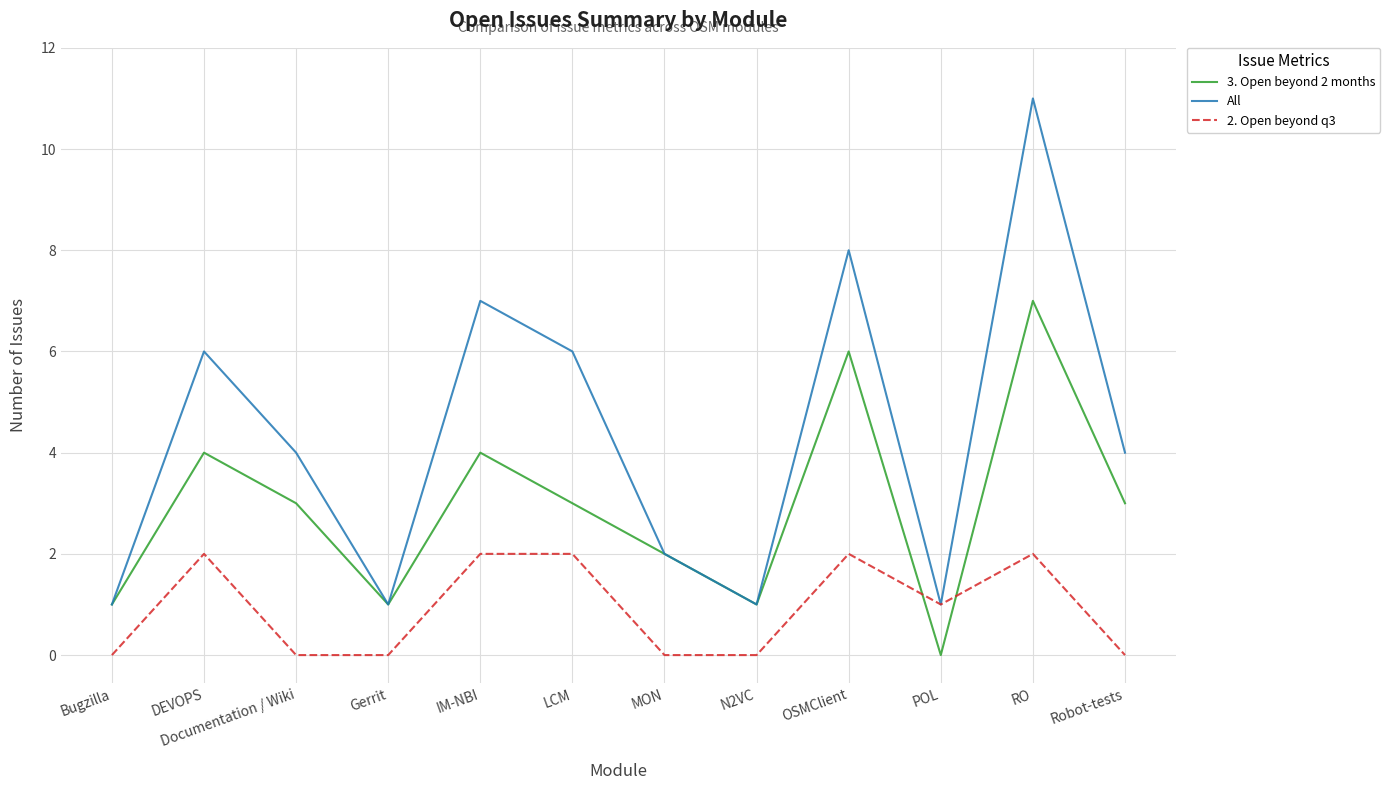

The value of 3. Open beyond 2 months at Gerrit is 1. True or false?

True